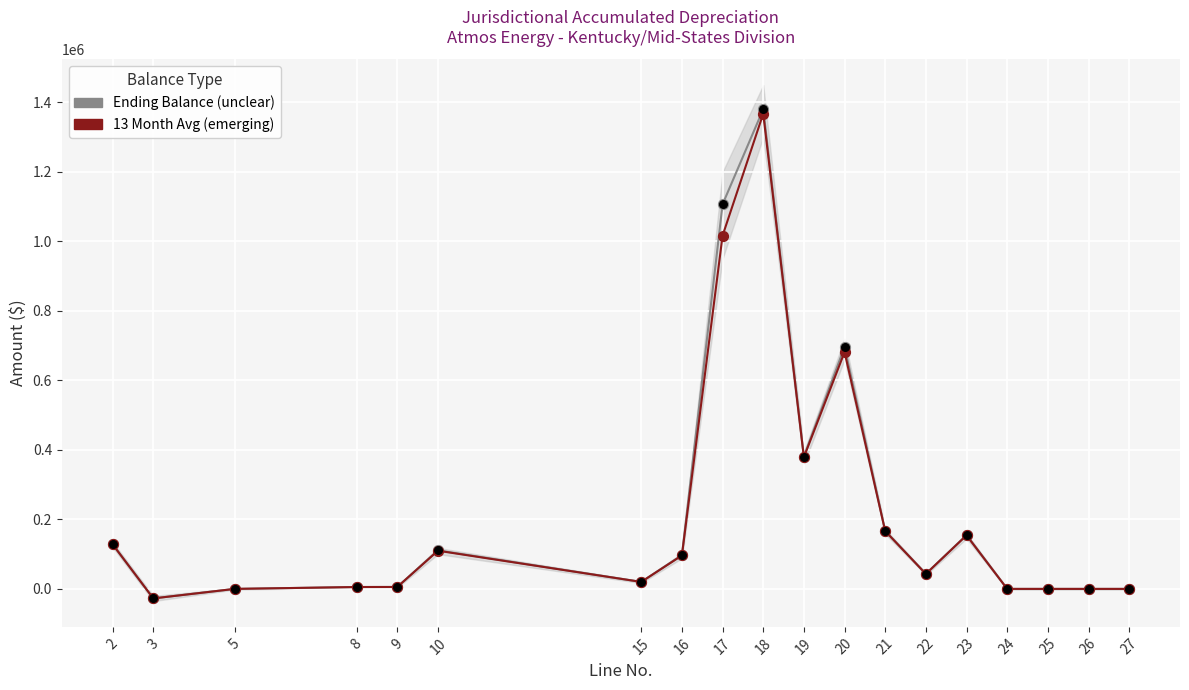

Which series contains the highest Y value?

Ending Balance (unclear)